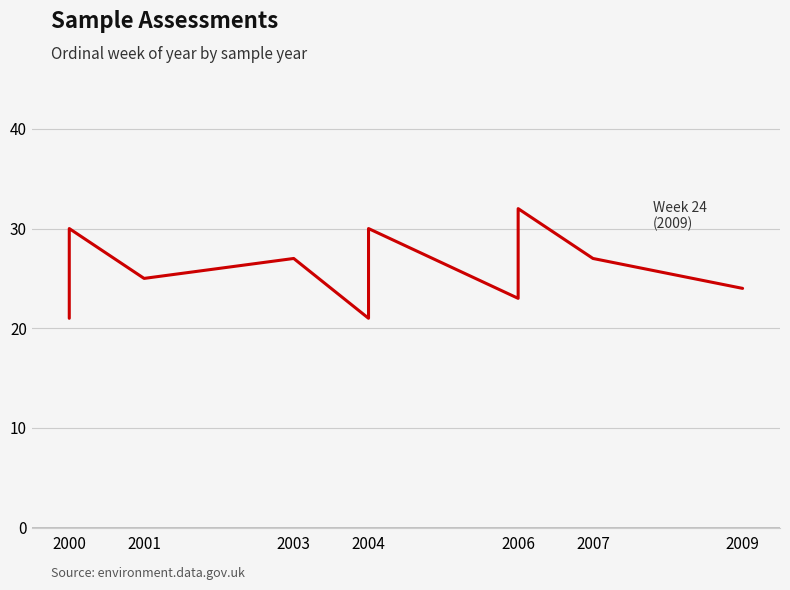

Does the chart have visible grid lines?

Yes